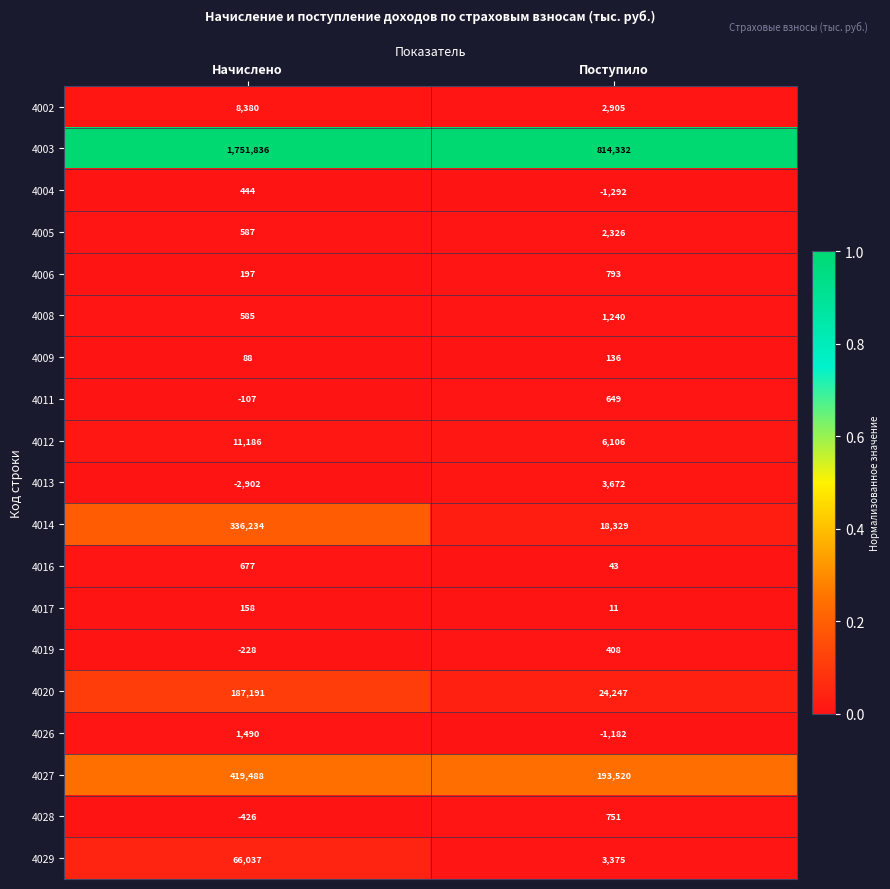

What is the average value of the 4009 series?

112